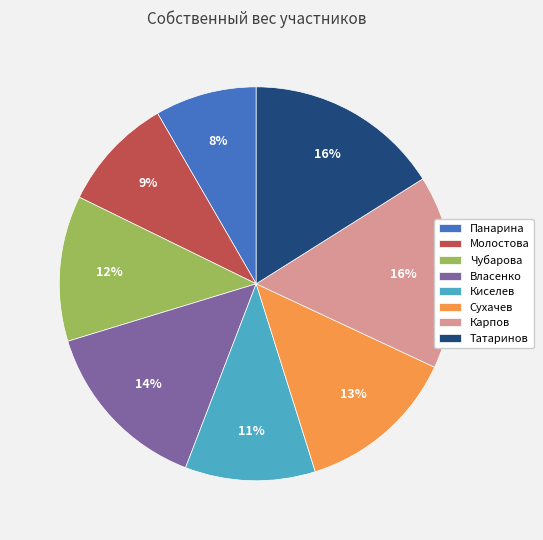

To the nearest percent, what is the average slice percentage?

12%